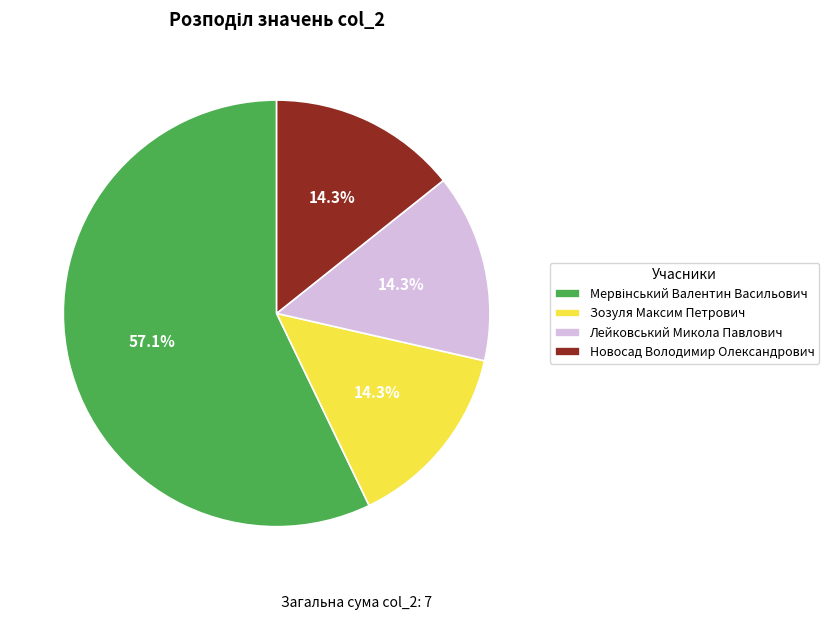

How many segments does this pie chart have?

4